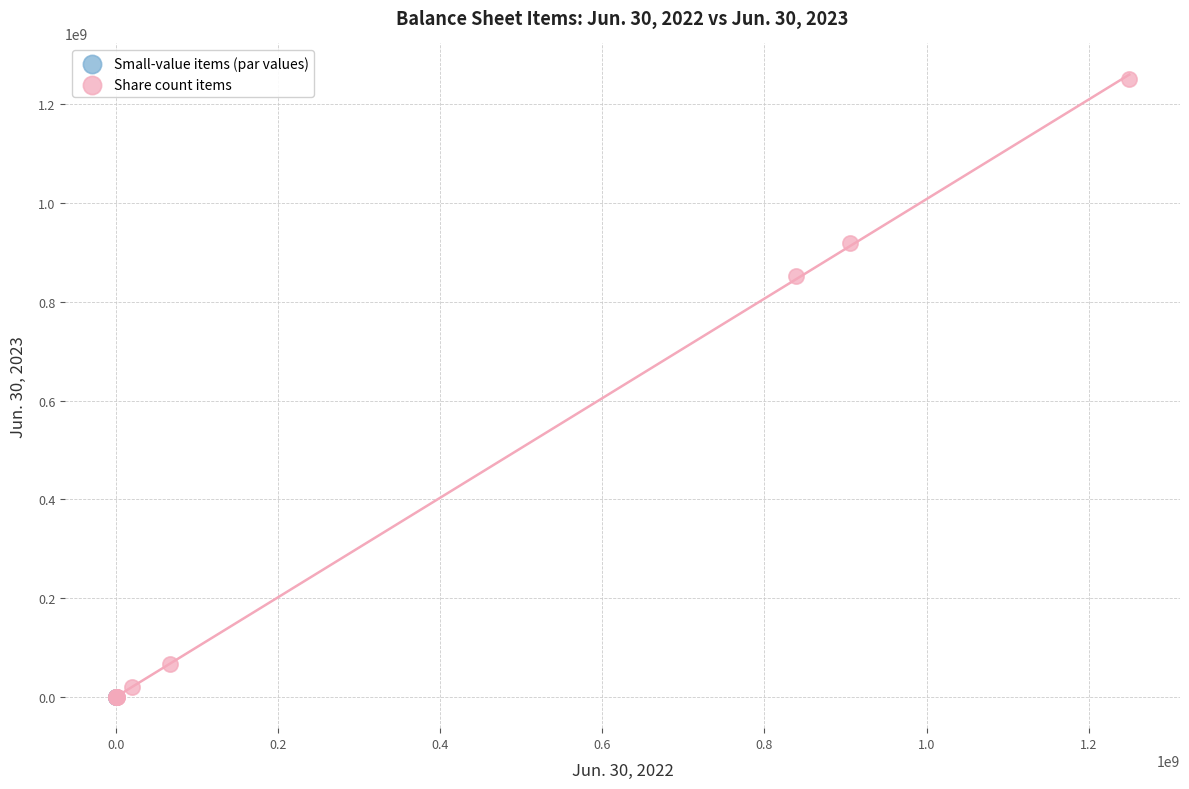

Which series has the widest spread of Y values?

Share count items